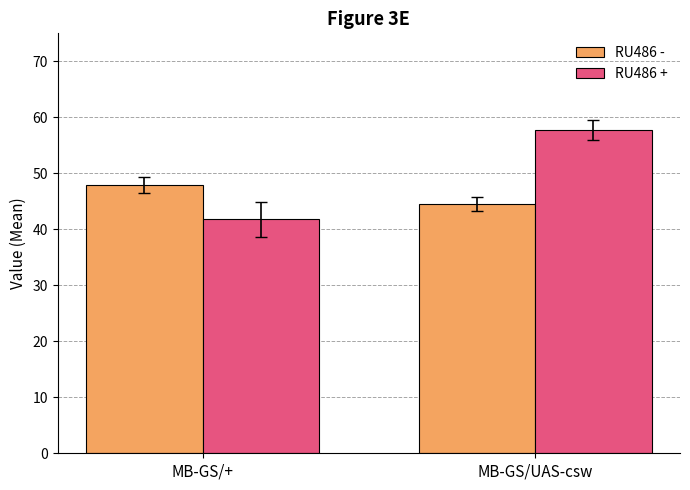

Reading right to left, what are all the values shown in this chart?

RU486 -: MB-GS/UAS-csw=44.5	MB-GS/+=47.9
RU486 +: MB-GS/UAS-csw=57.7	MB-GS/+=41.8